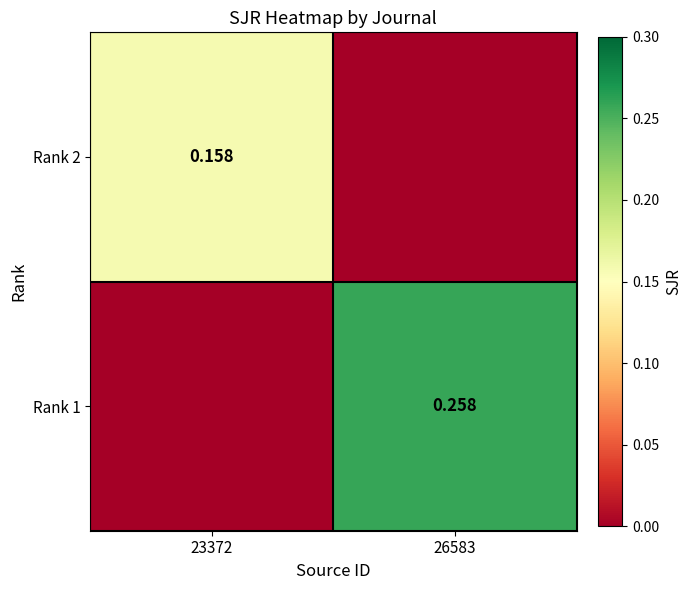

At which label does Rank 2 reach its peak?

23372